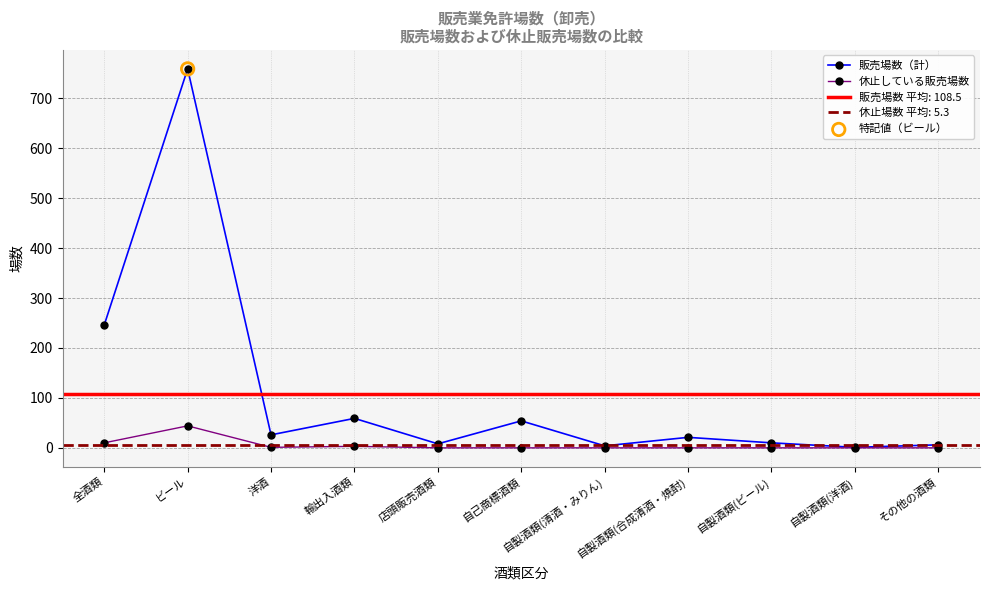

Which series has the largest total across all categories?

販売場数（計）